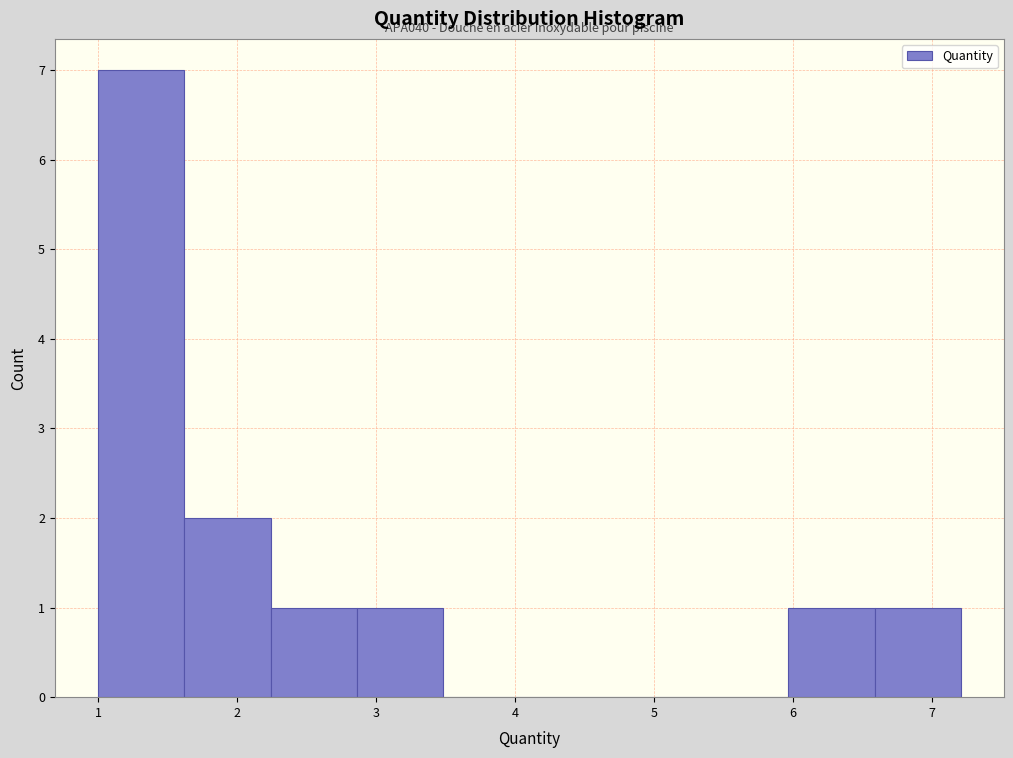

Which range on the x-axis has the tallest bar?

1.0 to 1.6